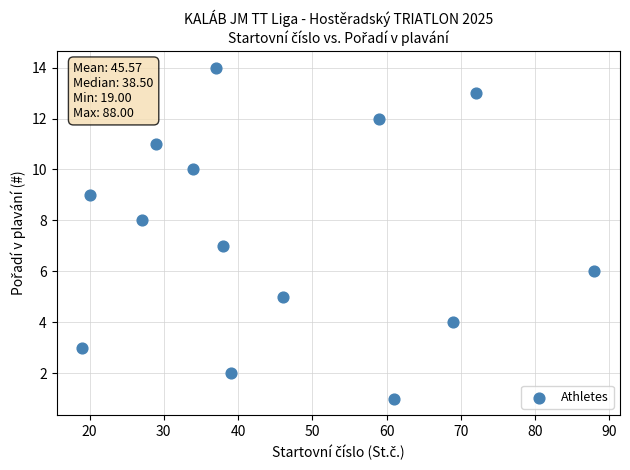

What is the range of Y values (max minus min)?

13